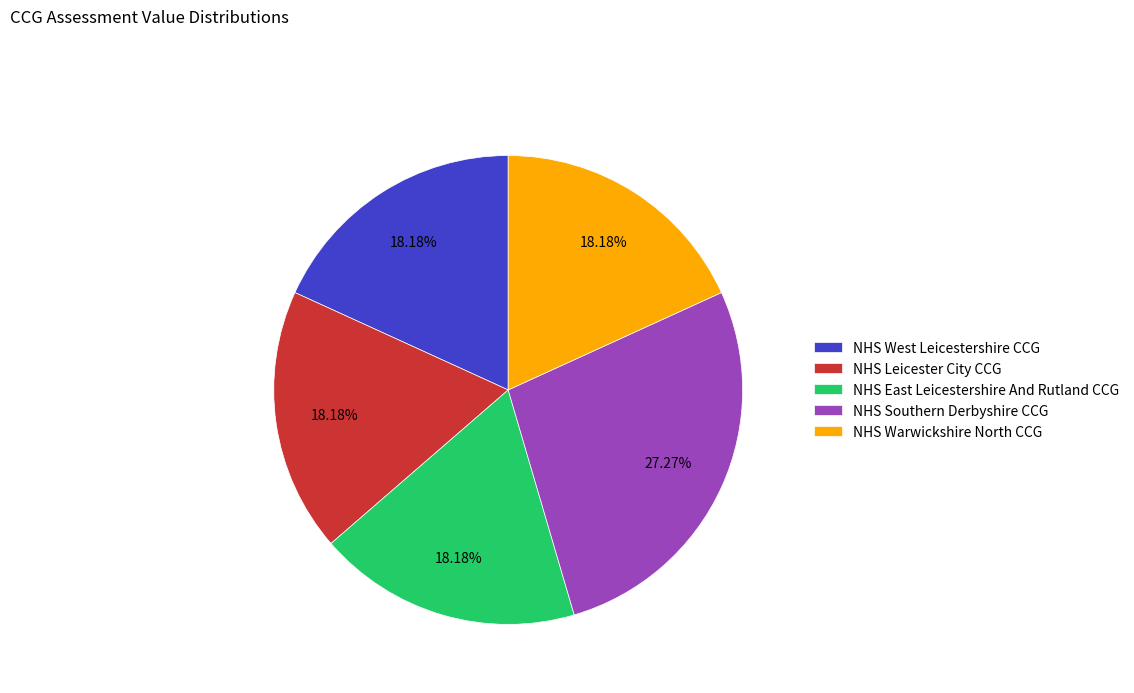

Is NHS East Leicestershire And Rutland CCG the majority of the pie?

No